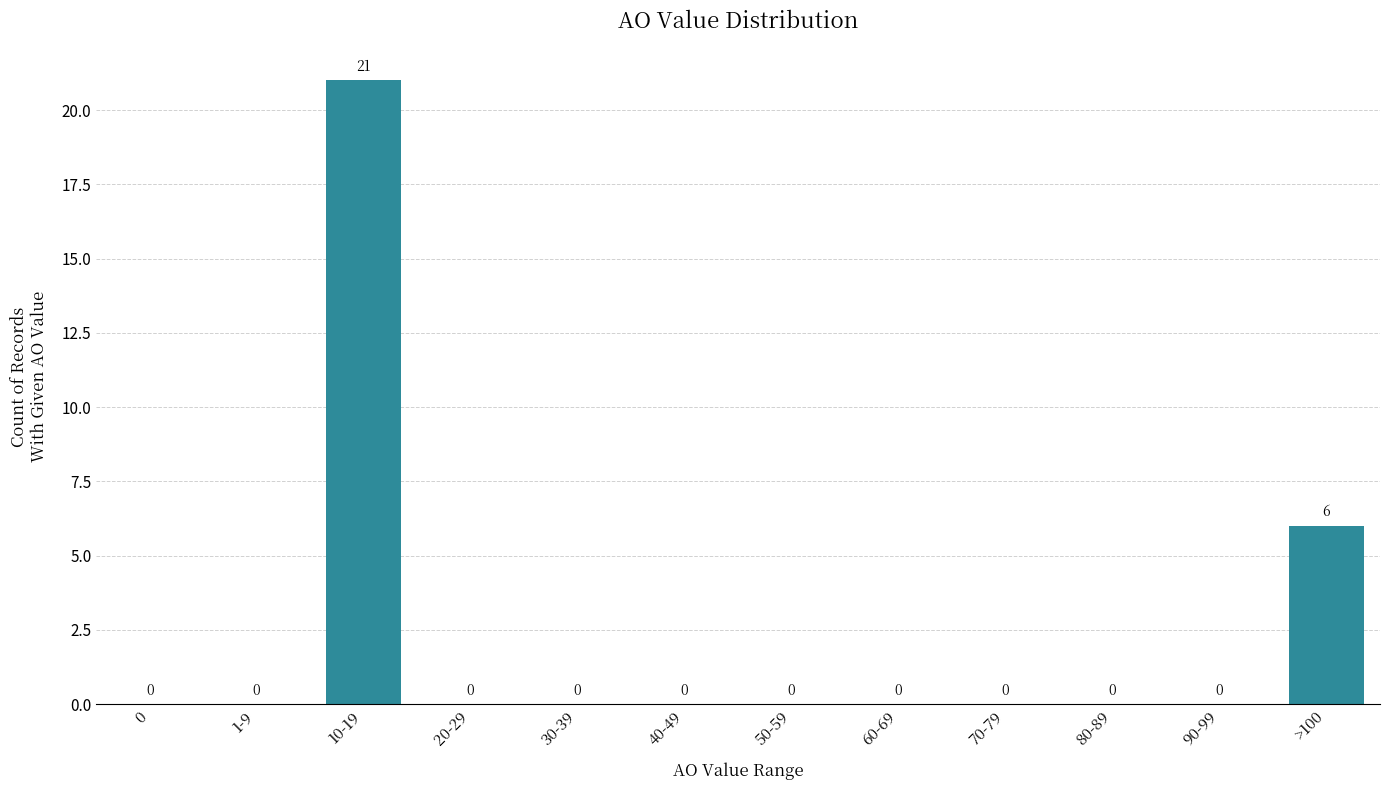

Reading left to right, extract all data points from this chart.

0=0	1-9=0	10-19=21	20-29=0	30-39=0	40-49=0	50-59=0	60-69=0	70-79=0	80-89=0	90-99=0	>100=6